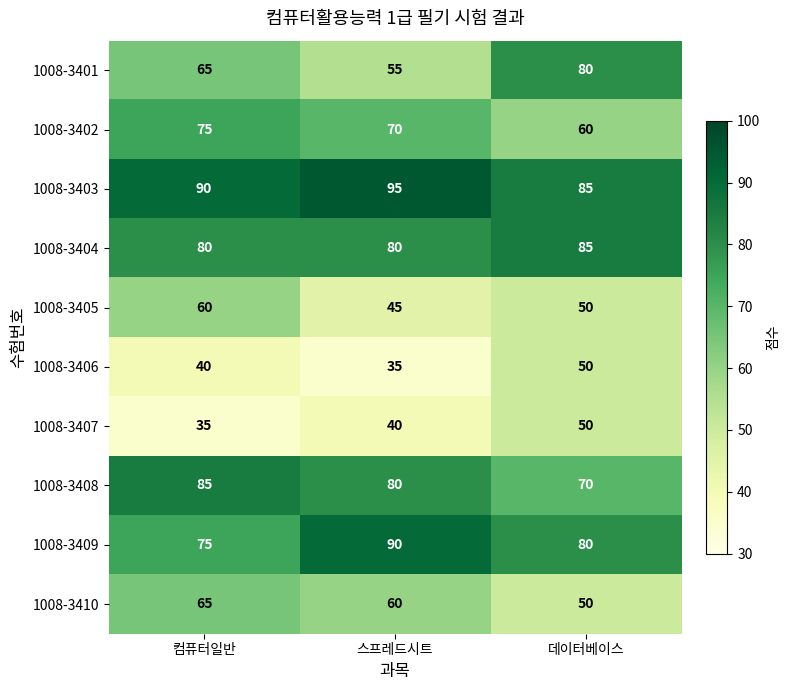

Reading right to left, transcribe all the data shown in this chart.

1008-3401: 데이터베이스=80	스프레드시트=55	컴퓨터일반=65
1008-3402: 데이터베이스=60	스프레드시트=70	컴퓨터일반=75
1008-3403: 데이터베이스=85	스프레드시트=95	컴퓨터일반=90
1008-3404: 데이터베이스=85	스프레드시트=80	컴퓨터일반=80
1008-3405: 데이터베이스=50	스프레드시트=45	컴퓨터일반=60
1008-3406: 데이터베이스=50	스프레드시트=35	컴퓨터일반=40
1008-3407: 데이터베이스=50	스프레드시트=40	컴퓨터일반=35
1008-3408: 데이터베이스=70	스프레드시트=80	컴퓨터일반=85
1008-3409: 데이터베이스=80	스프레드시트=90	컴퓨터일반=75
1008-3410: 데이터베이스=50	스프레드시트=60	컴퓨터일반=65